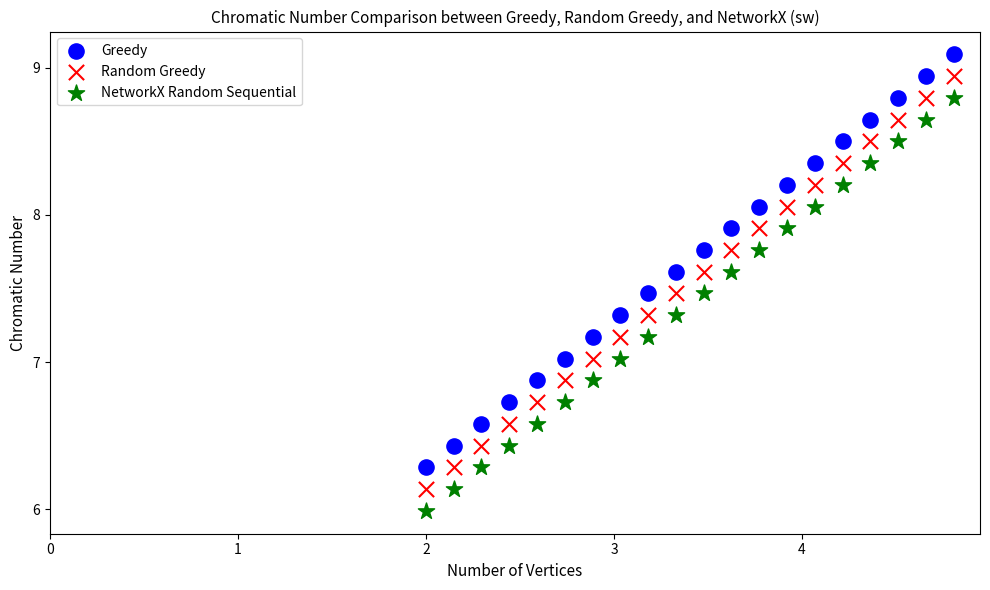

Across all data points, what is the range of X values (max minus min)?

2.8